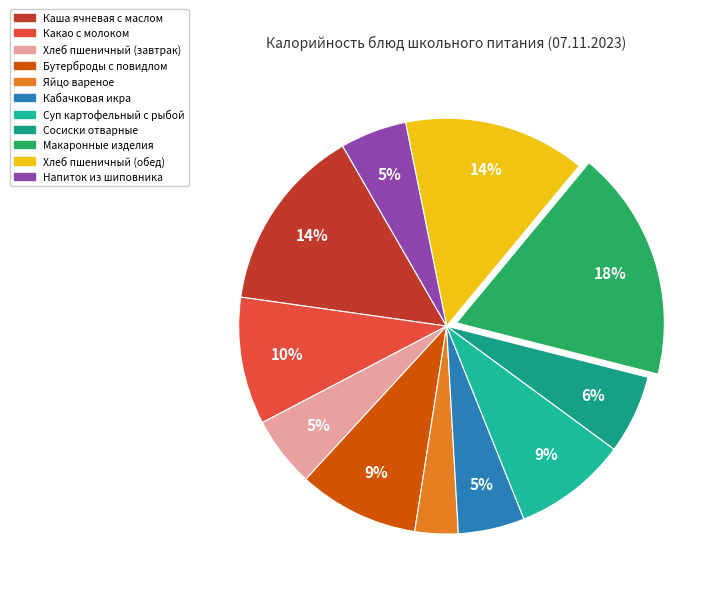

Is there any slice that represents more than half of the pie?

No